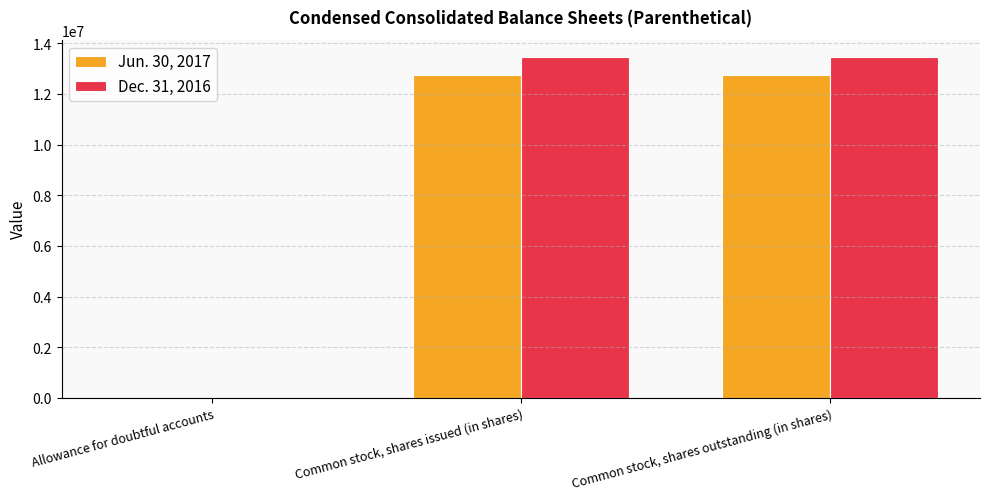

What is the greatest value displayed?

13462000